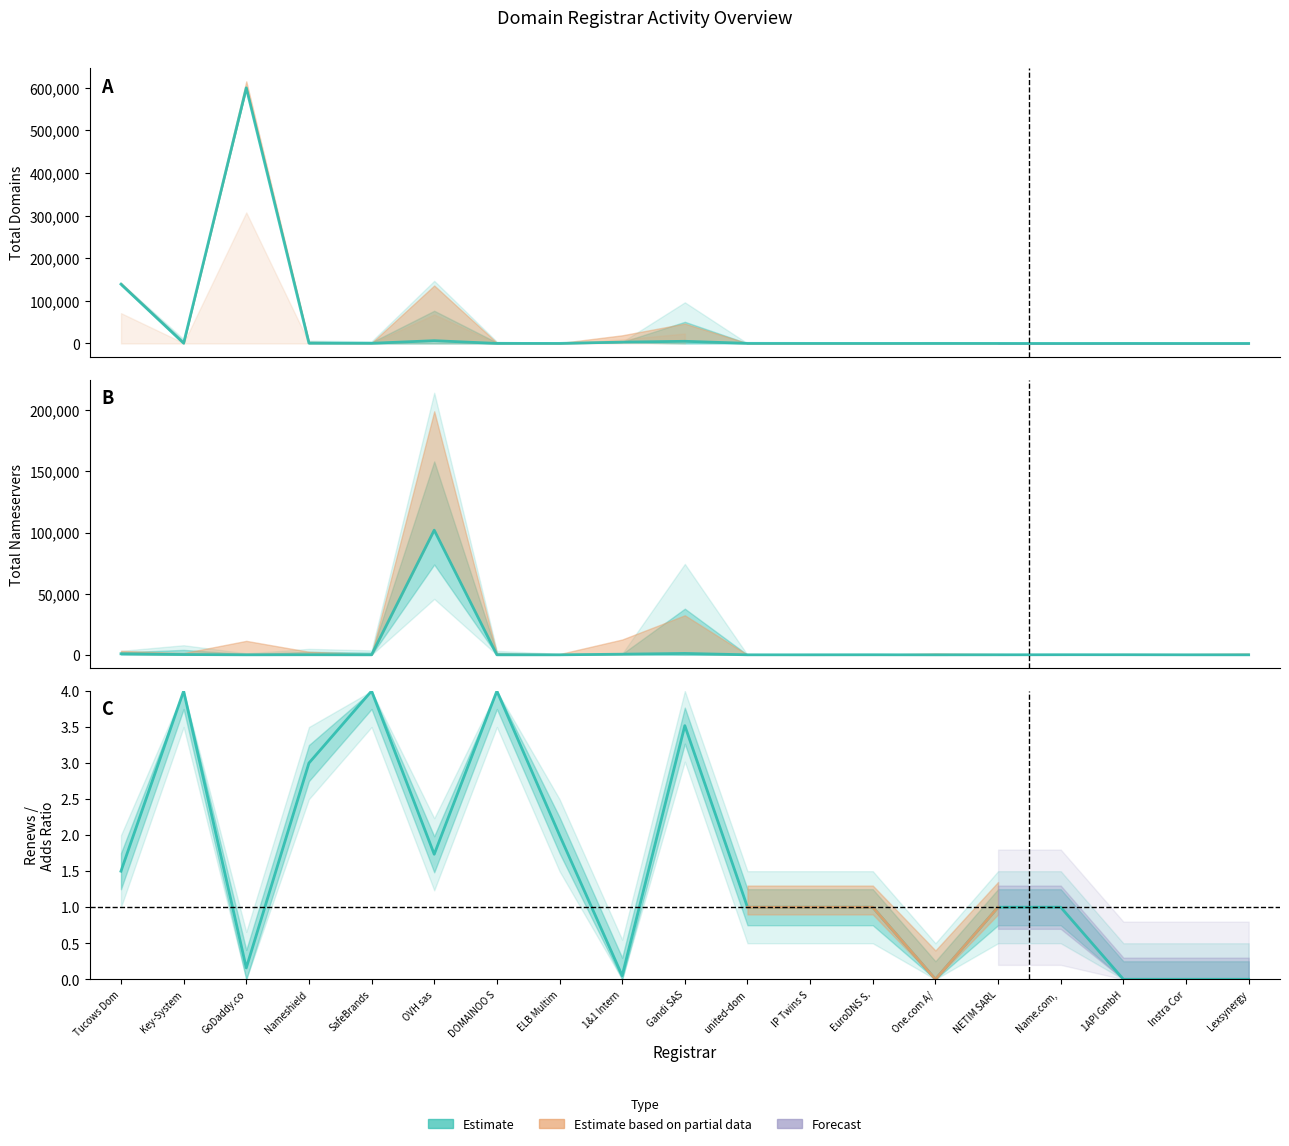

Which category has the highest value in the net-renews / net-adds series?

Key-System